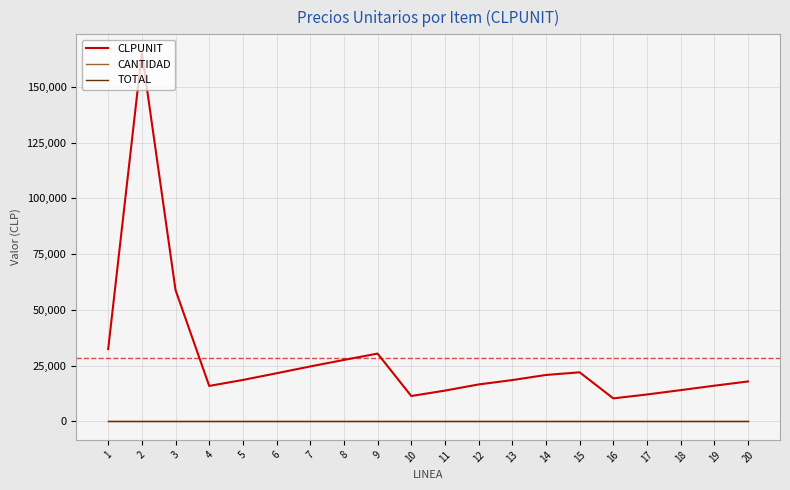

List the series in order of their peak value, lowest first.

CANTIDAD, TOTAL, CLPUNIT